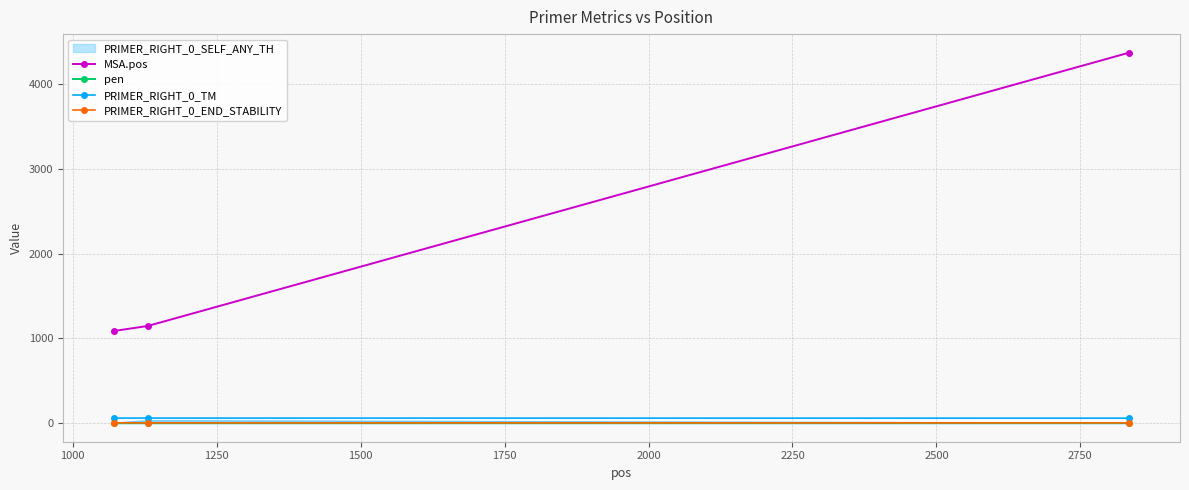

Which series has the largest range (max minus min)?

MSA.pos